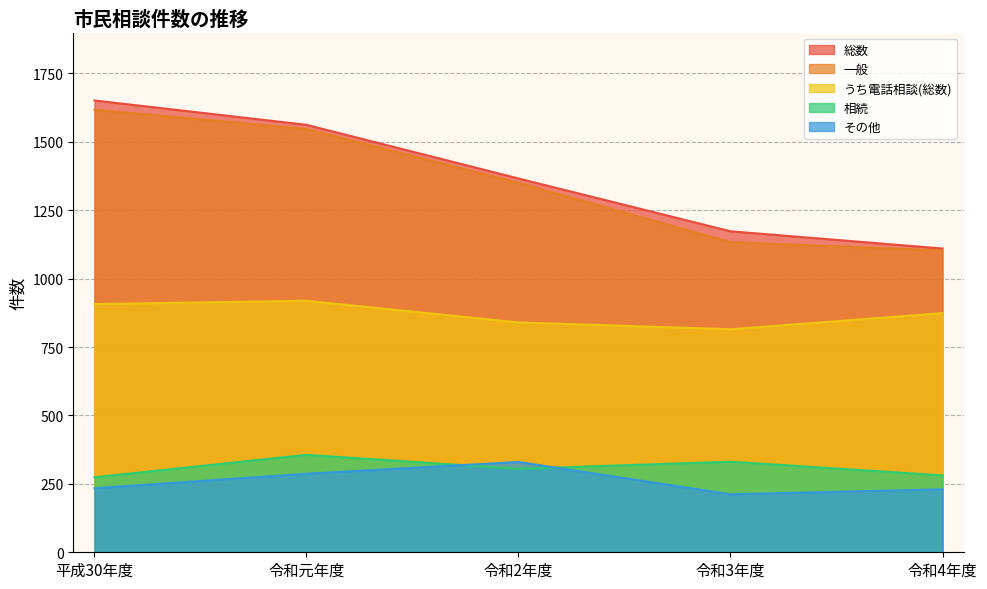

Rank the series by their maximum value, from lowest to highest.

その他, 相続, うち電話相談(総数), 一般, 総数